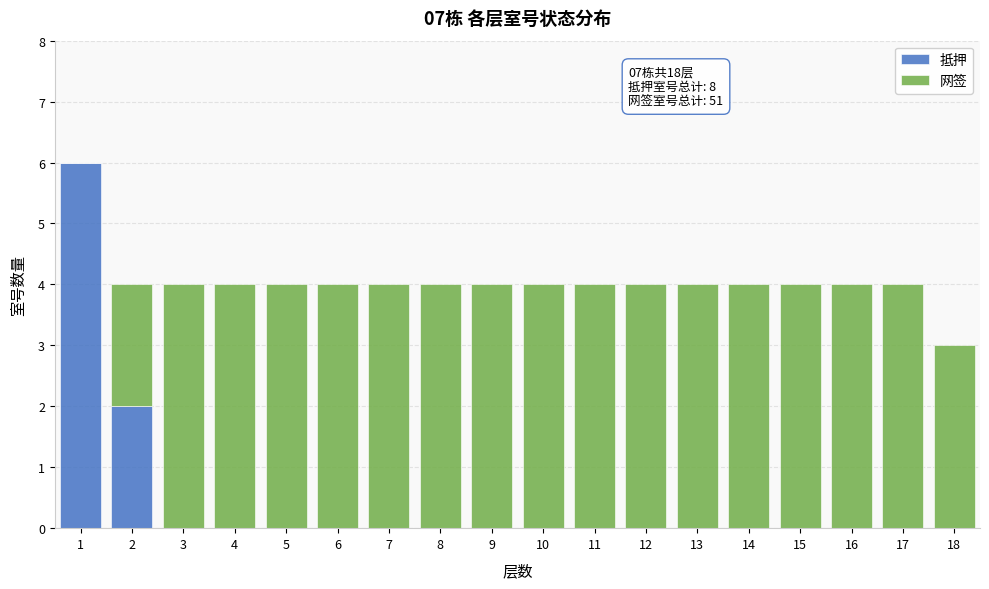

The value of 抵押 at 6 is -4. True or false?

False